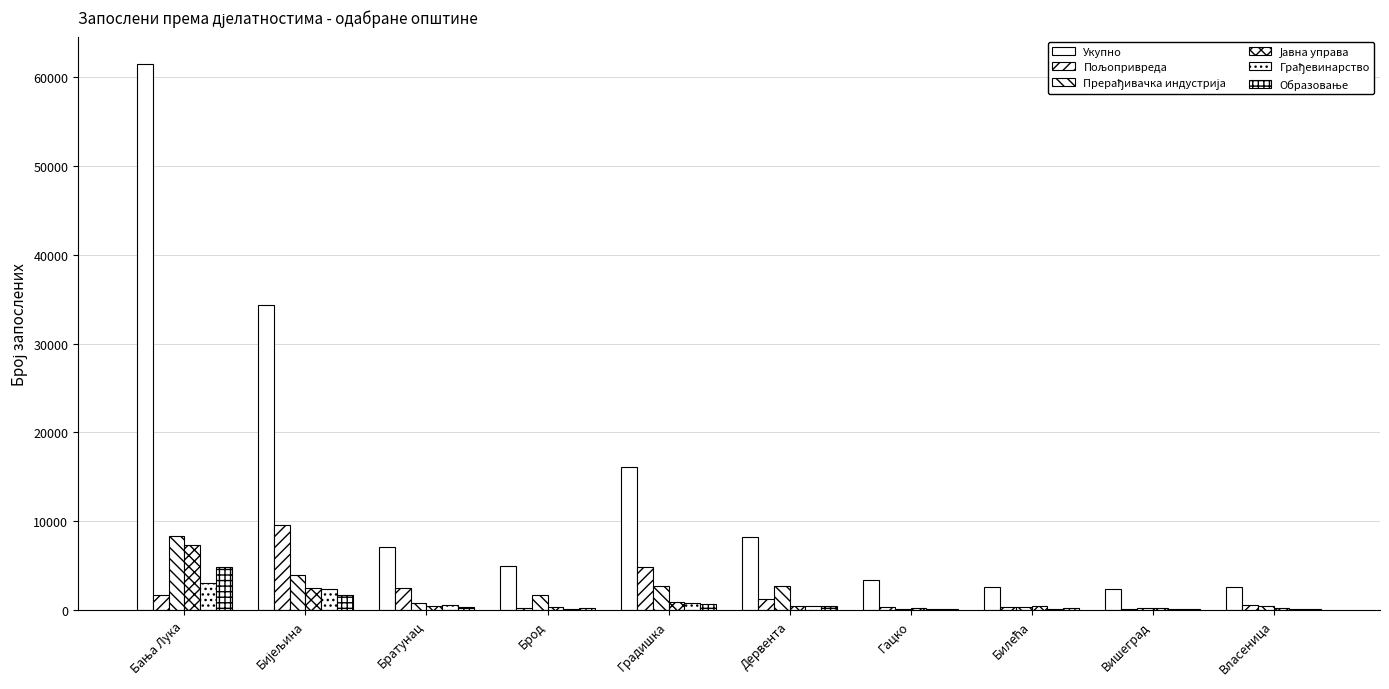

Are the bars grouped side by side (vs. stacked)?

Yes